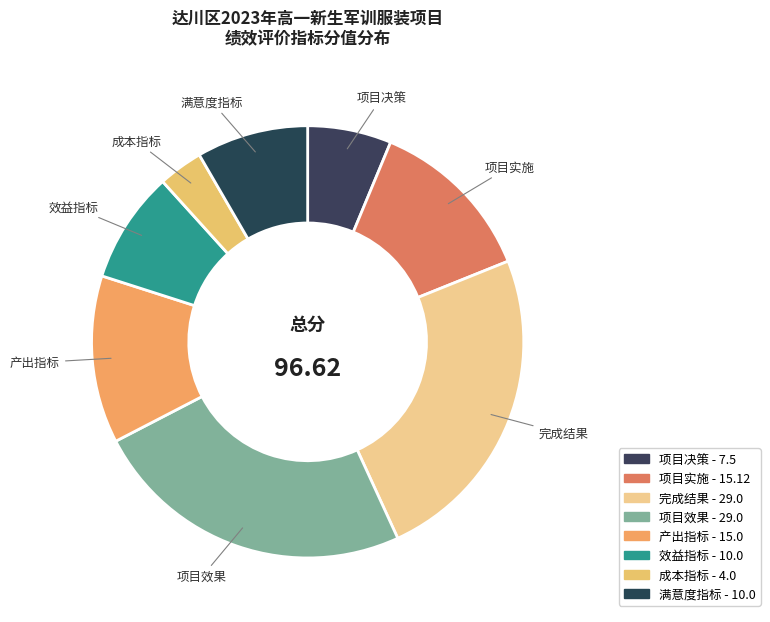

Is it true that 产出指标 is 2% of the pie?

False